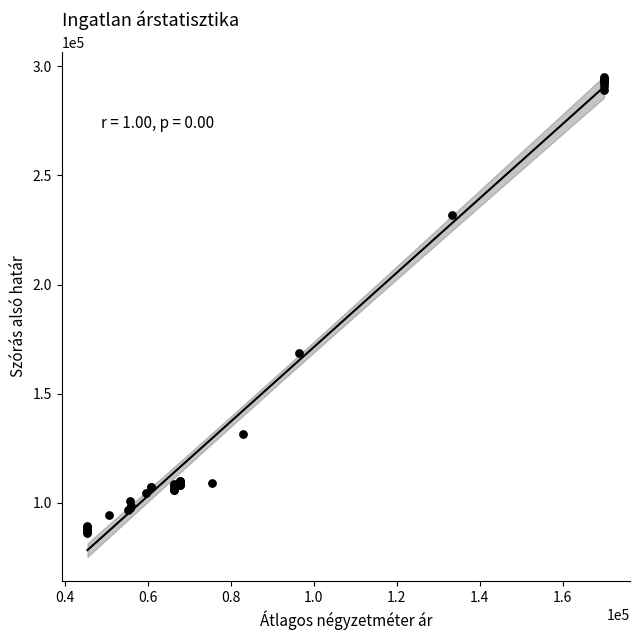

What Y value in the scatter plot is closest to 190707?

168519